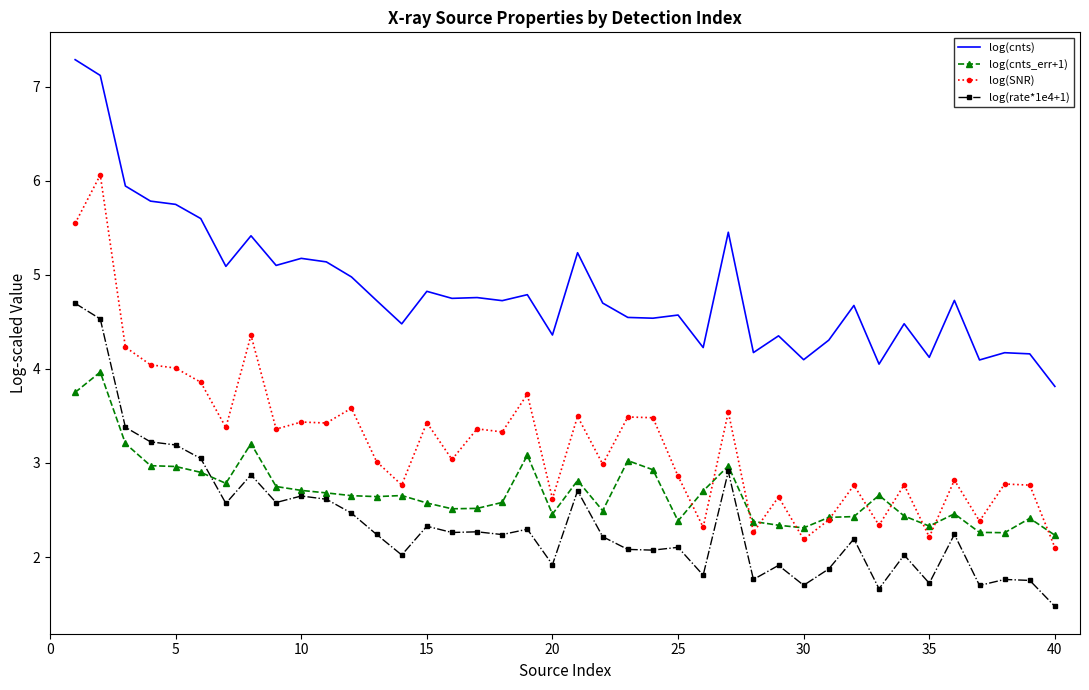

True or false: log(SNR) and log(rate*1e4+1) cross at least once.

False